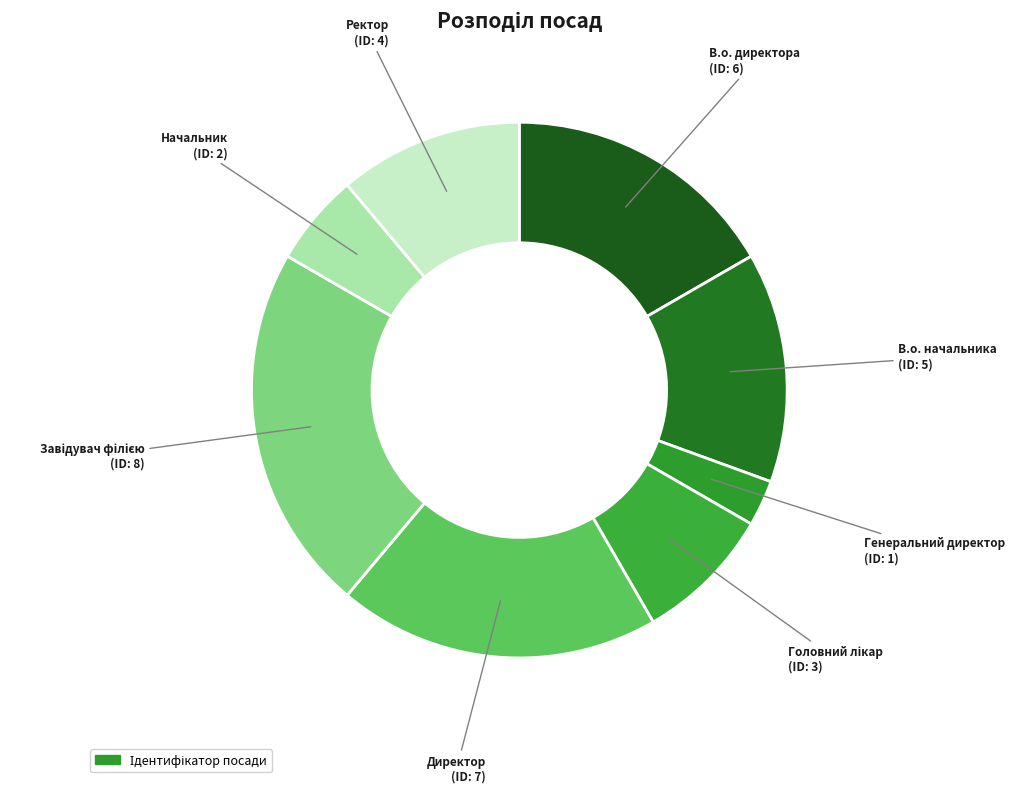

How many segments does this pie chart have?

8